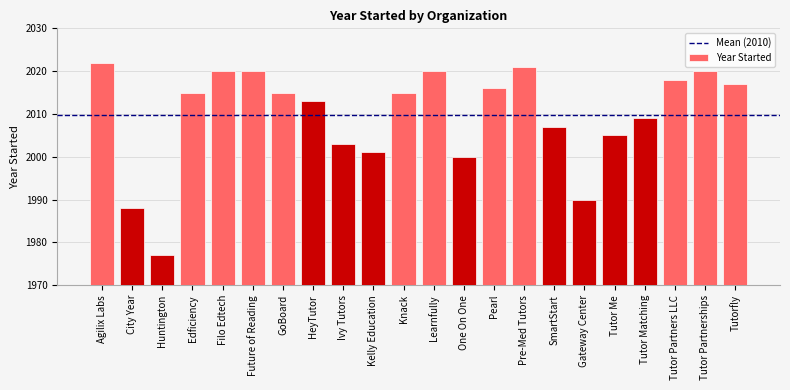

Are the bars grouped side by side (vs. stacked)?

No